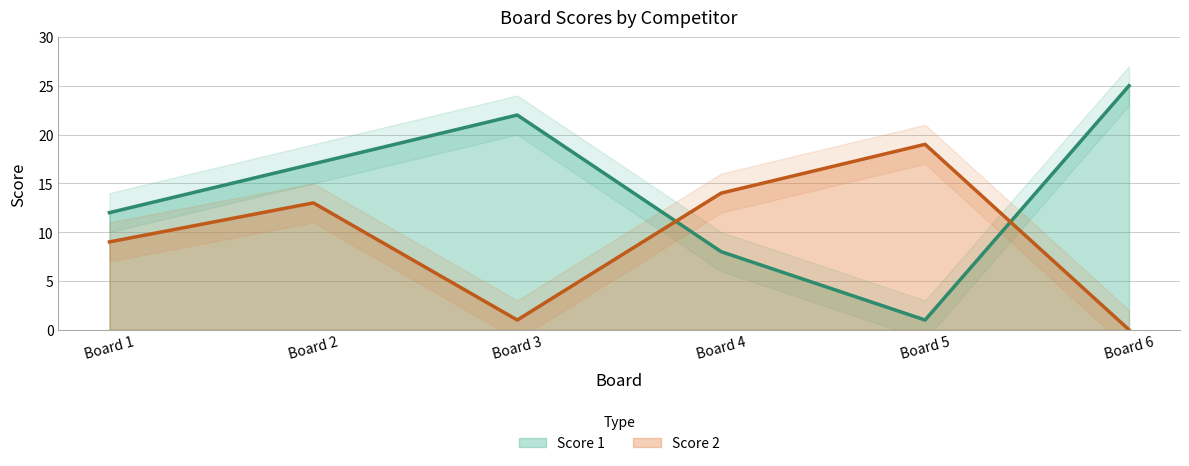

At which category does Score 1 reach its first local peak?

Board 3